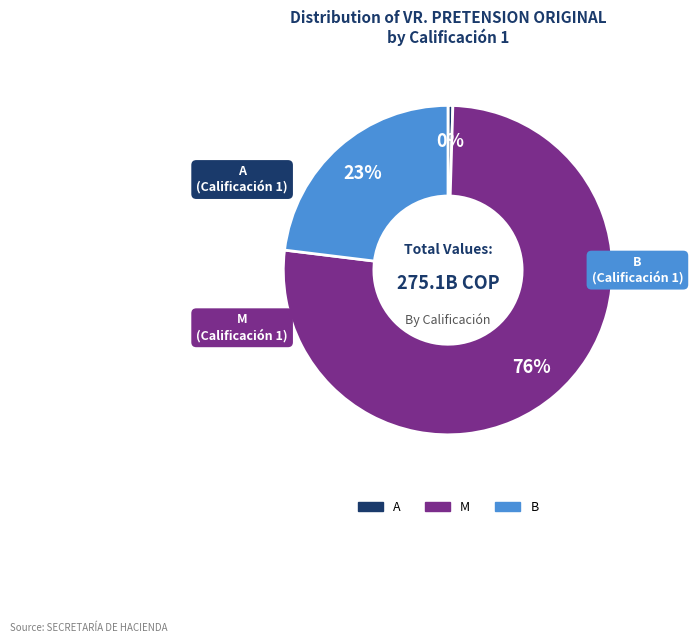

To the nearest percent, what is the average slice percentage?

33%